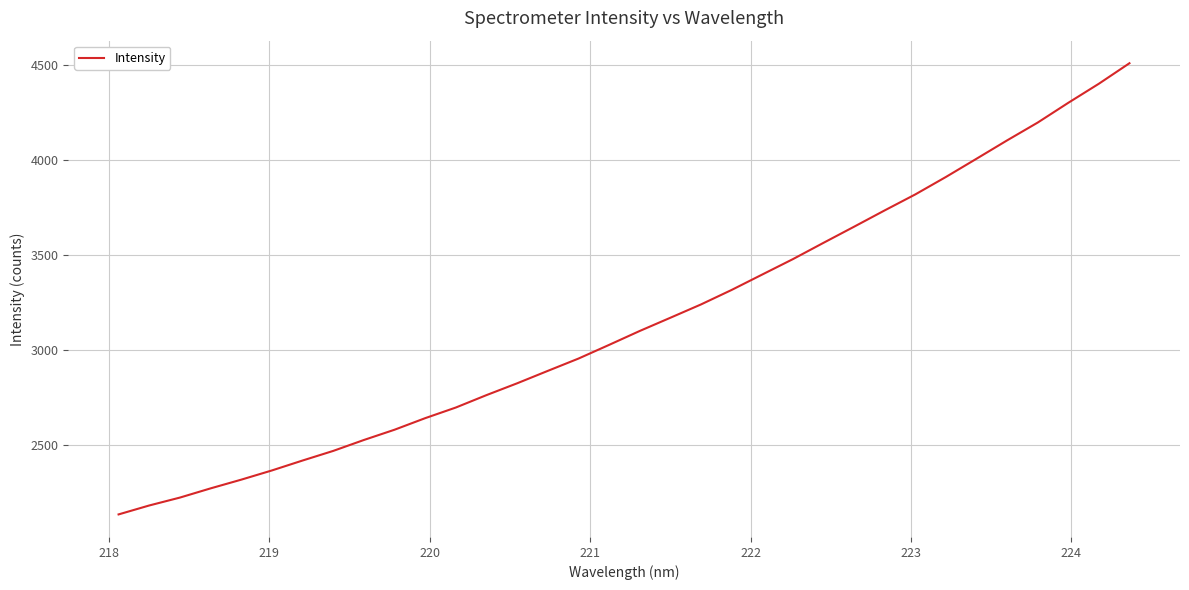

What is the smallest value displayed?

2132.3